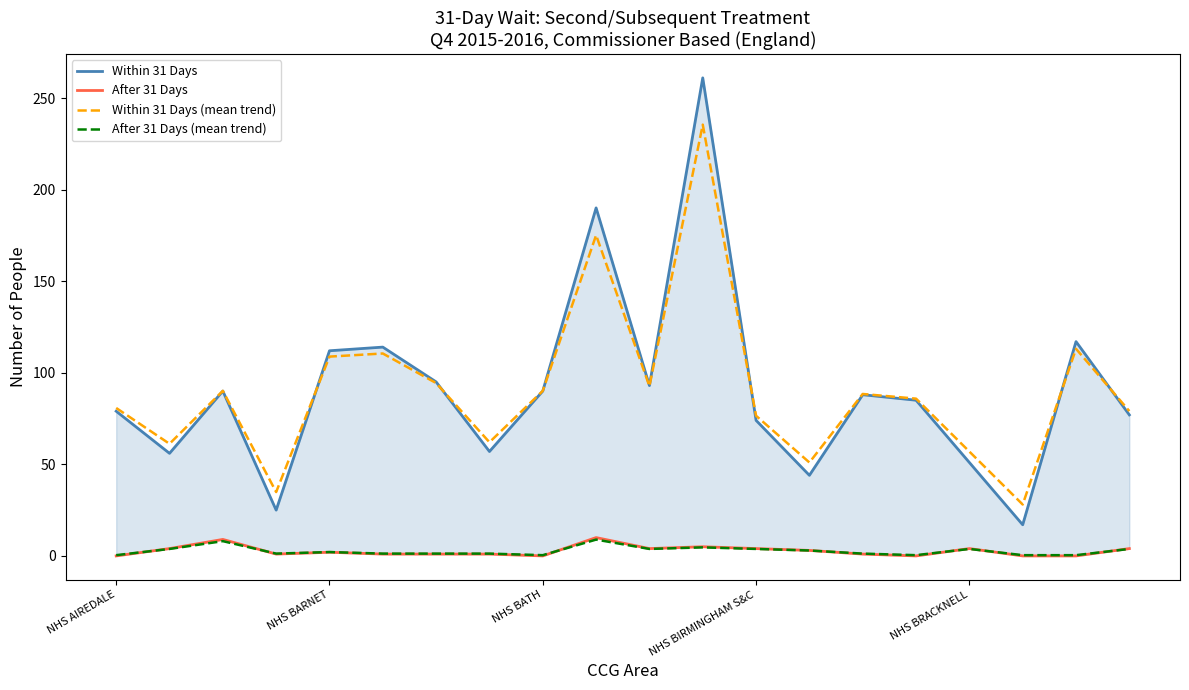

What is the difference between the highest and lowest values at 7?

61.1